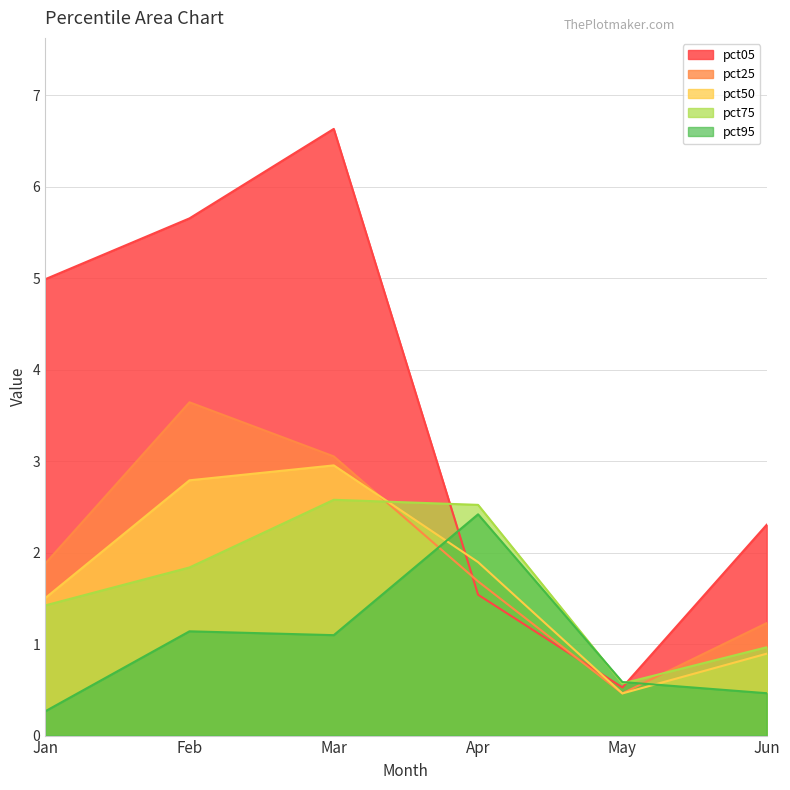

True or false: pct05 has more than 2 points higher than both neighbors.

False